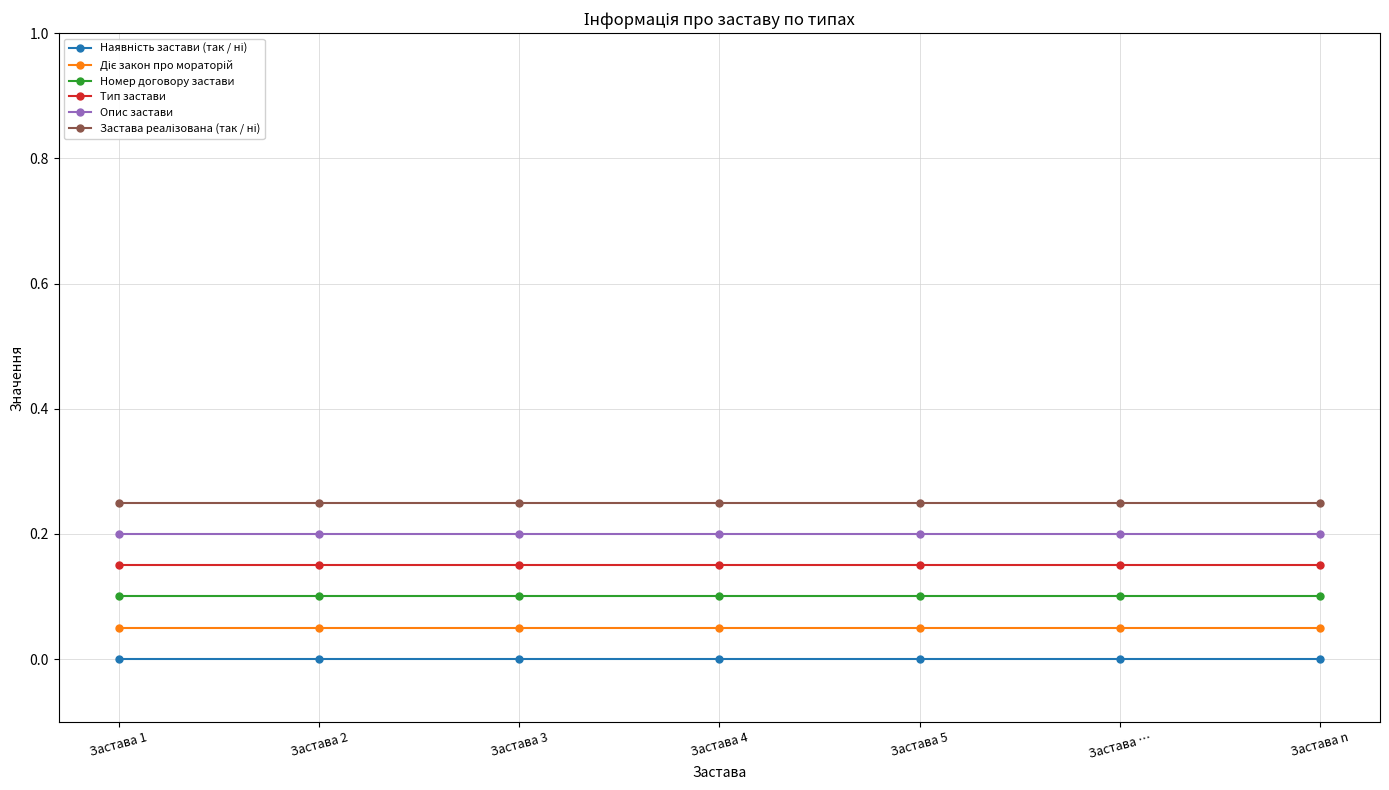

What position from the right is Застава 1?

7